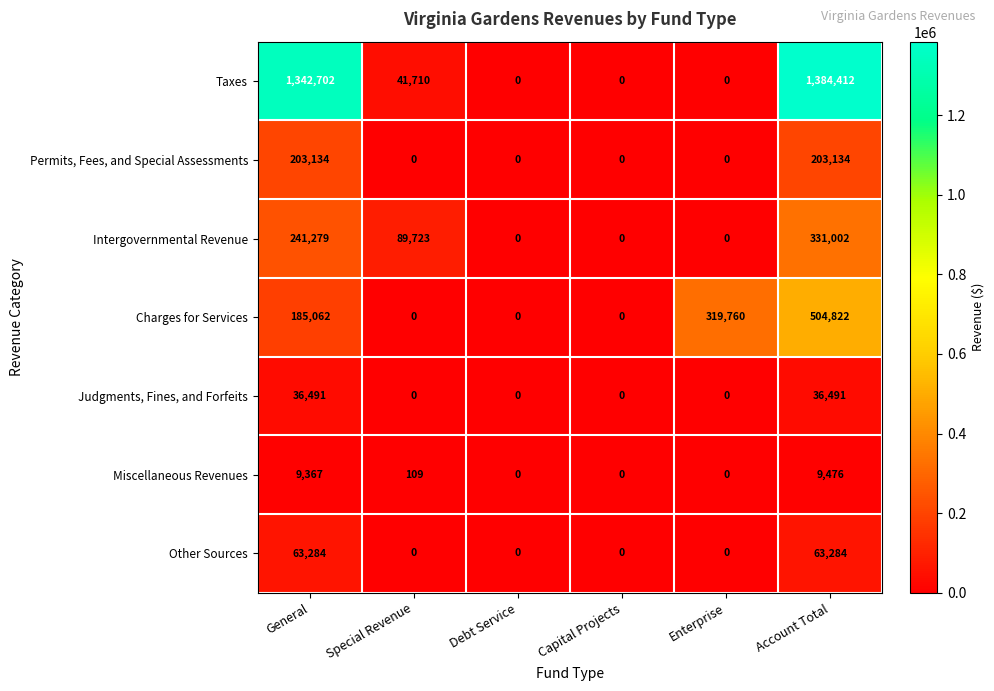

What is the maximum value shown in the chart?

1384412